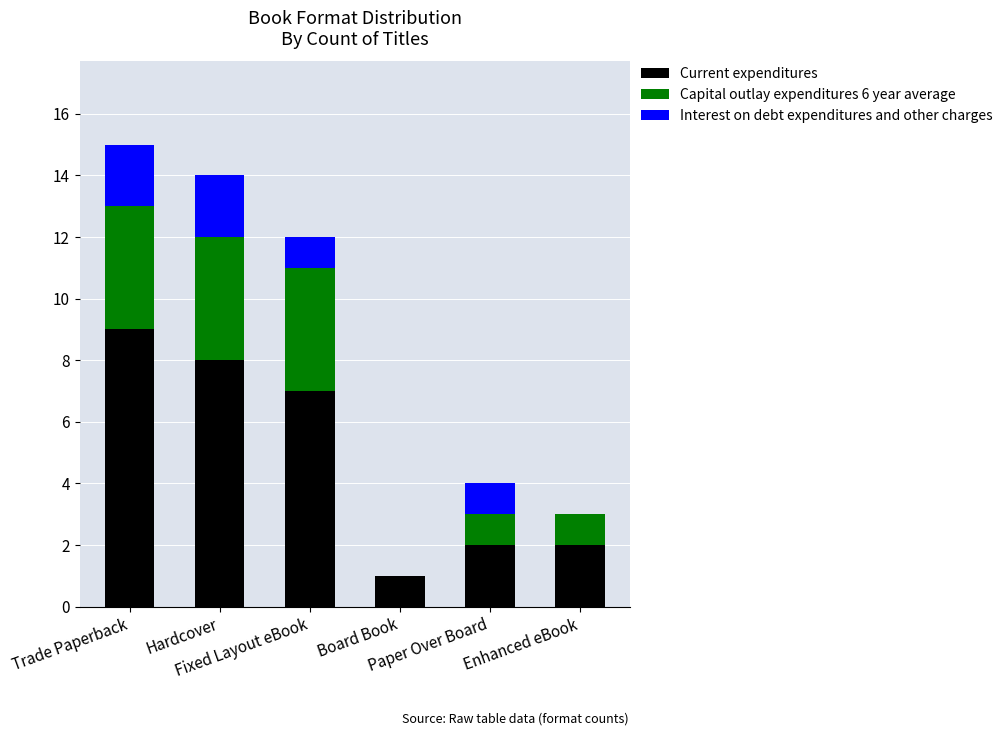

What are all the series names shown in the legend?

Current expenditures, Capital outlay expenditures 6 year average, Interest on debt expenditures and other charges